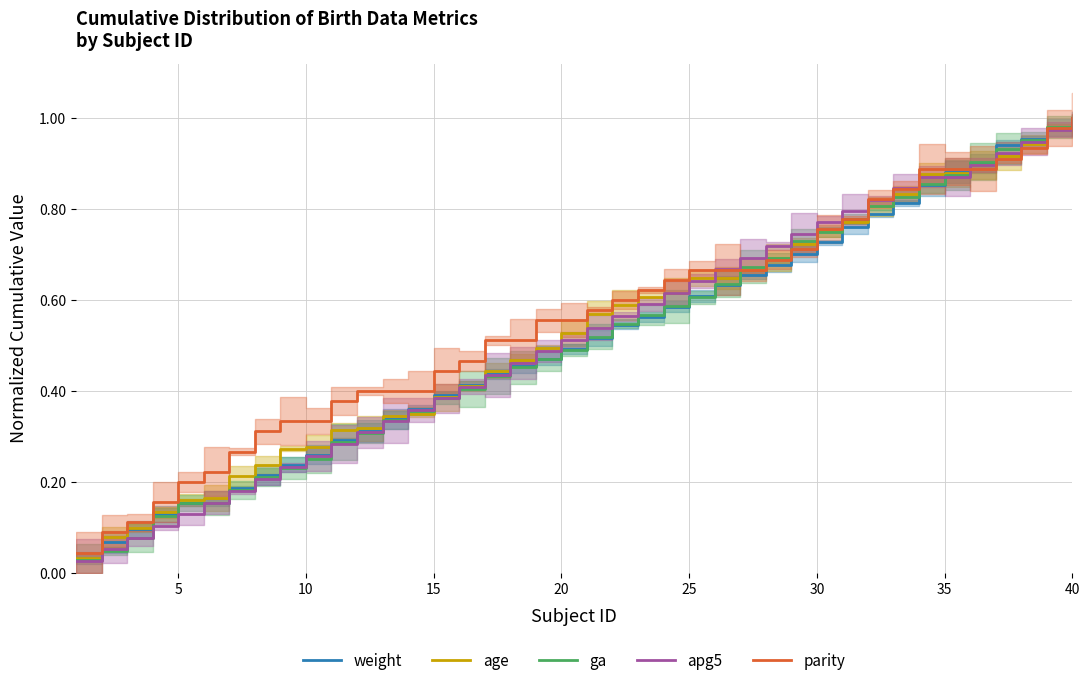

The ga series shows 0.2 at 15. True or false?

False